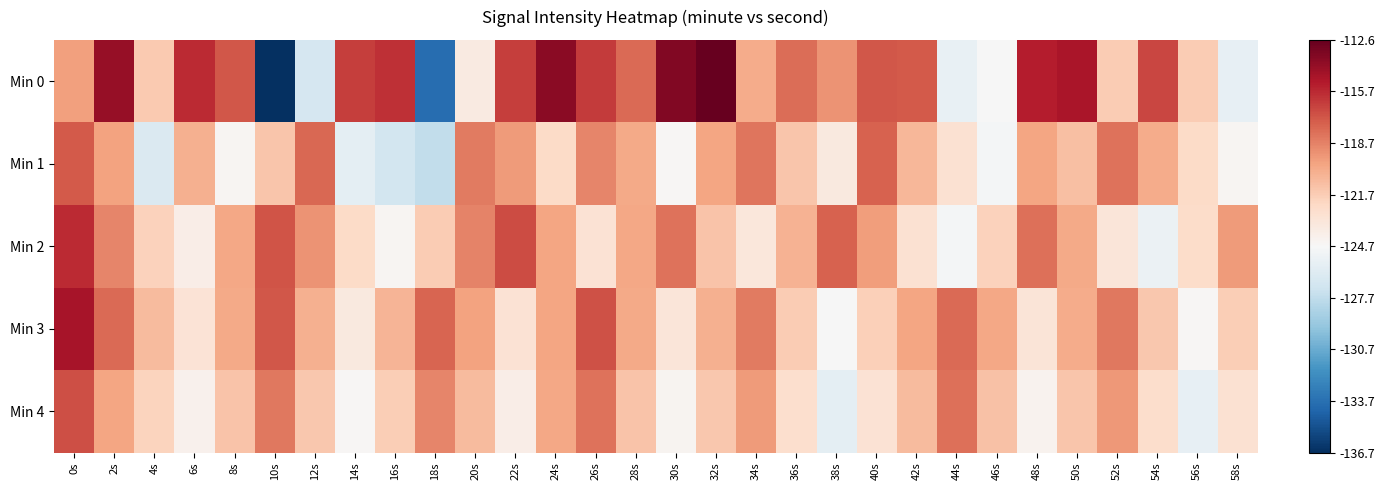

Which series has the widest spread of values?

Min 0